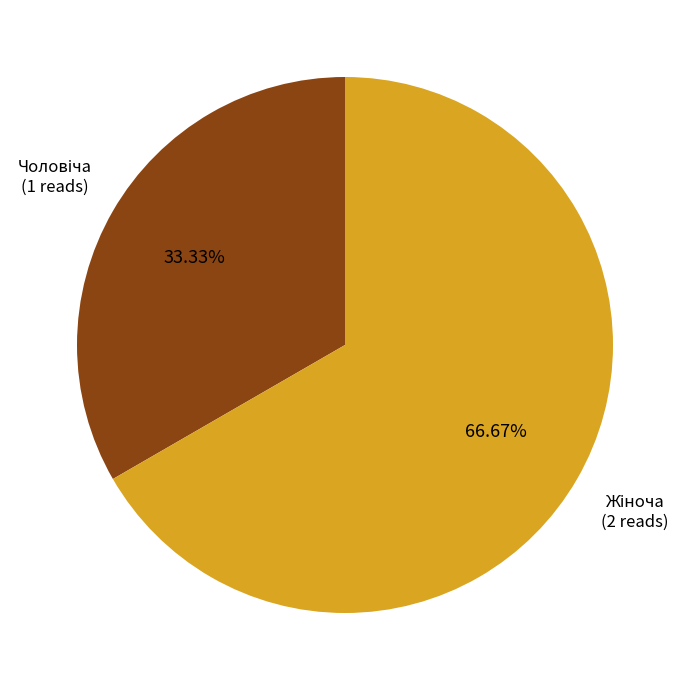

Is there any slice that represents more than half of the pie?

Yes